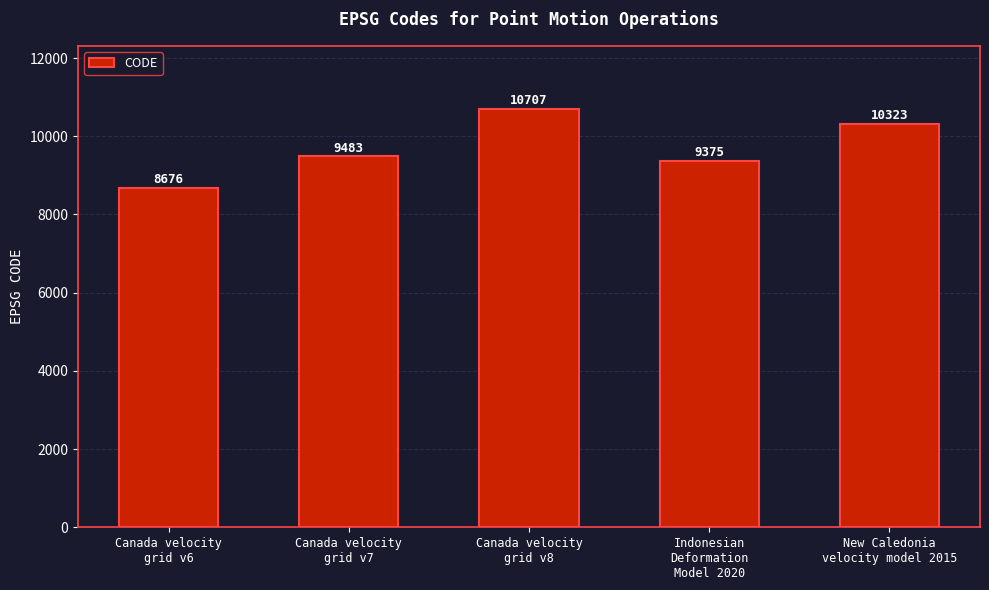

How many values are below 9483?

2